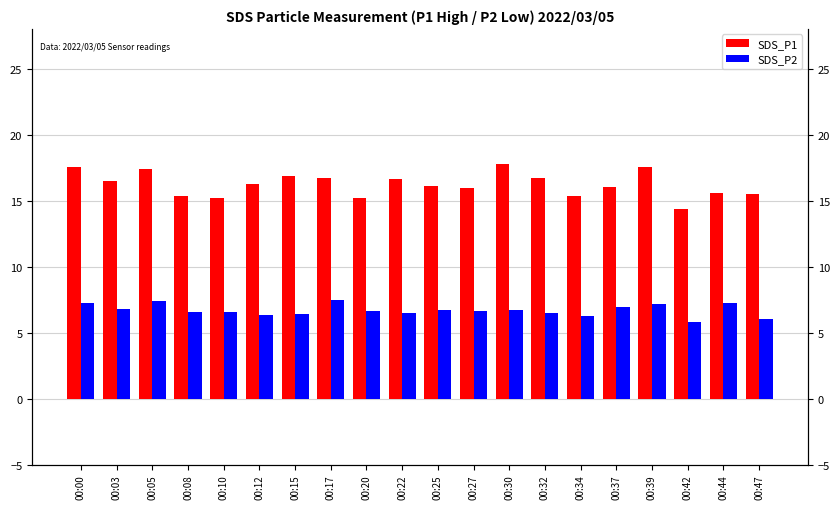

Reading right to left, transcribe all the data shown in this chart.

SDS_P1: 00:47=15.5	00:44=15.6	00:42=14.3	00:39=17.5	00:37=16.0	00:34=15.3	00:32=16.7	00:30=17.8	00:27=16.0	00:25=16.1	00:22=16.6	00:20=15.2	00:17=16.7	00:15=16.8	00:12=16.2	00:10=15.2	00:08=15.3	00:05=17.4	00:03=16.5	00:00=17.5
SDS_P2: 00:47=6.0	00:44=7.2	00:42=5.8	00:39=7.2	00:37=6.9	00:34=6.3	00:32=6.5	00:30=6.7	00:27=6.6	00:25=6.7	00:22=6.5	00:20=6.6	00:17=7.4	00:15=6.4	00:12=6.3	00:10=6.5	00:08=6.5	00:05=7.4	00:03=6.8	00:00=7.2